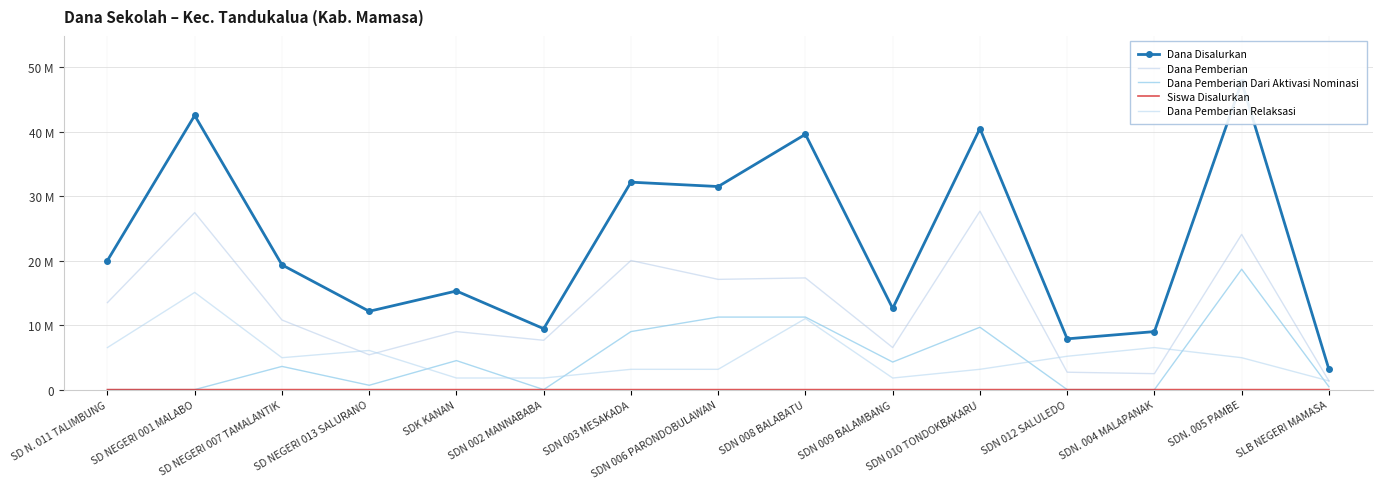

Reading left to right, extract all data points from this chart.

Dana Disalurkan: 20025000	42525000	19350000	12150000	15300000	9450000	32175000	31500000	39600000	12600000	40500000	7875000	9000000	47700000	3150000
Dana Pemberian: 13500000	27450000	10800000	5400000	9000000	7650000	20025000	17100000	17325000	6525000	27675000	2700000	2475000	24075000	1350000
Dana Pemberian Dari Aktivasi Nominasi: 0	0	3600000	675000	4500000	0	9000000	11250000	11250000	4275000	9675000	0	0	18675000	450000
Siswa Disalurkan: 50	104	52	29	41	24	84	77	104	30	99	21	22	111	7
Dana Pemberian Relaksasi: 6525000	15075000	4950000	6075000	1800000	1800000	3150000	3150000	11025000	1800000	3150000	5175000	6525000	4950000	1350000